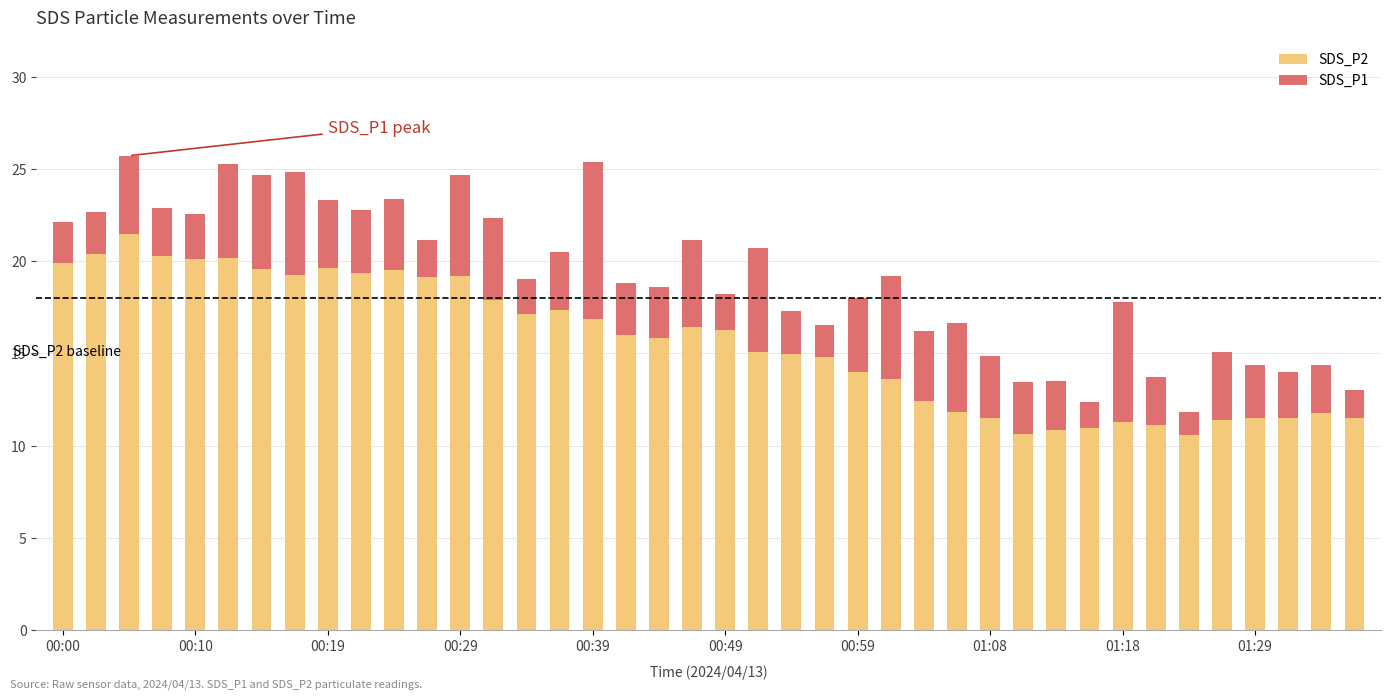

What is the difference between the maximum and minimum values in the SDS_P2 series?

10.9